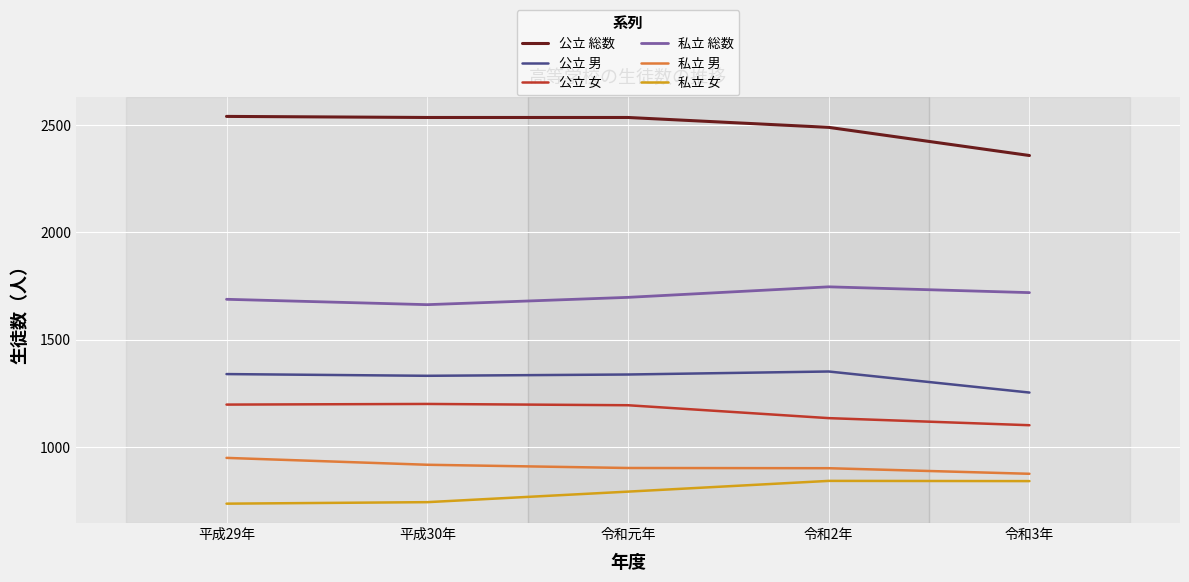

What is the difference between the second highest and minimum values in the 私立 総数 series?

56